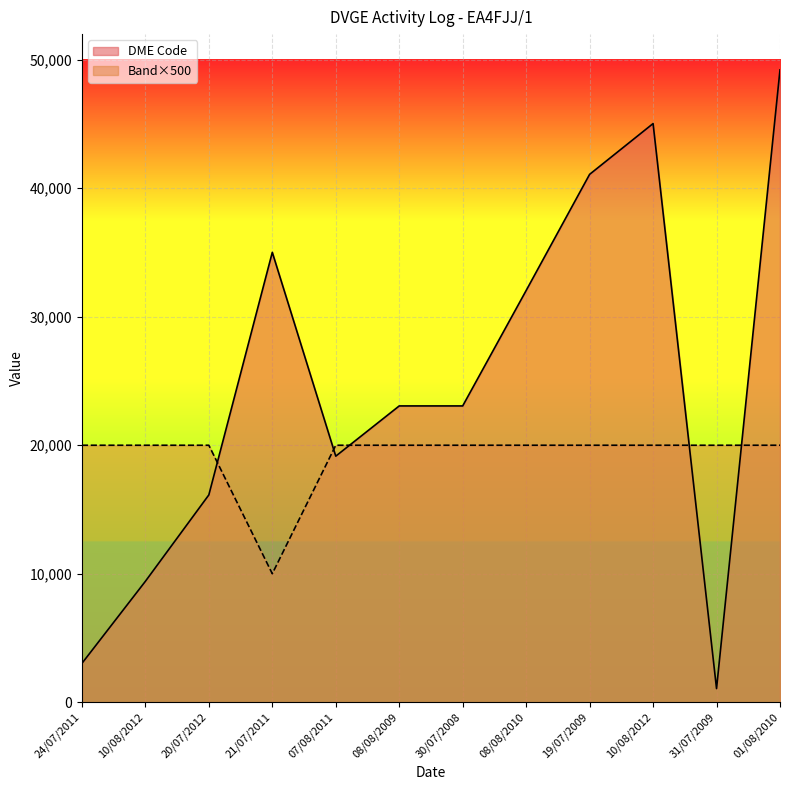

Rank the series by their maximum value, from lowest to highest.

Band×500, DME Code